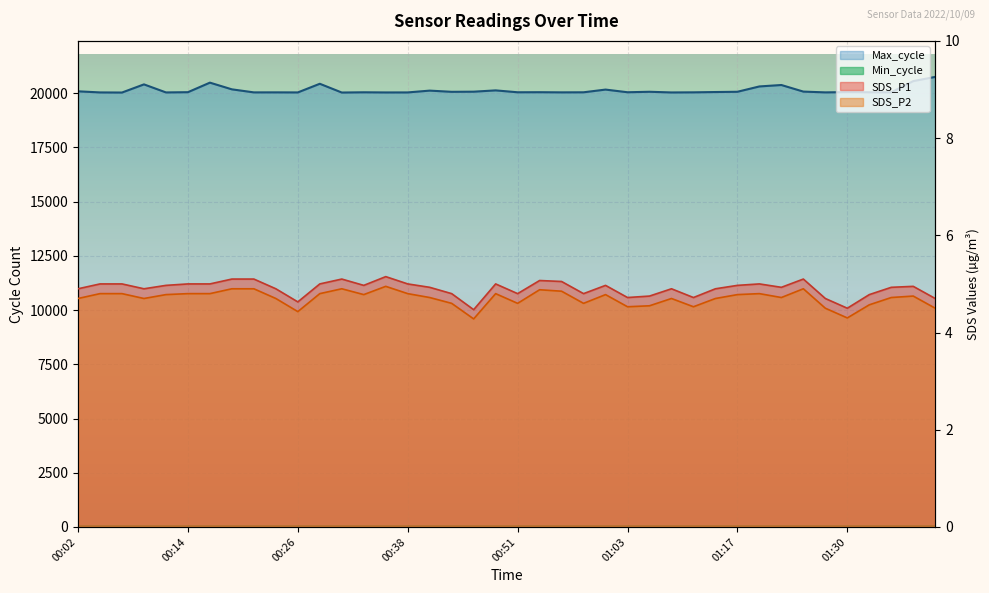

At 01:25, list the series in order from largest to smallest.

Max_cycle, SDS_P1, SDS_P2